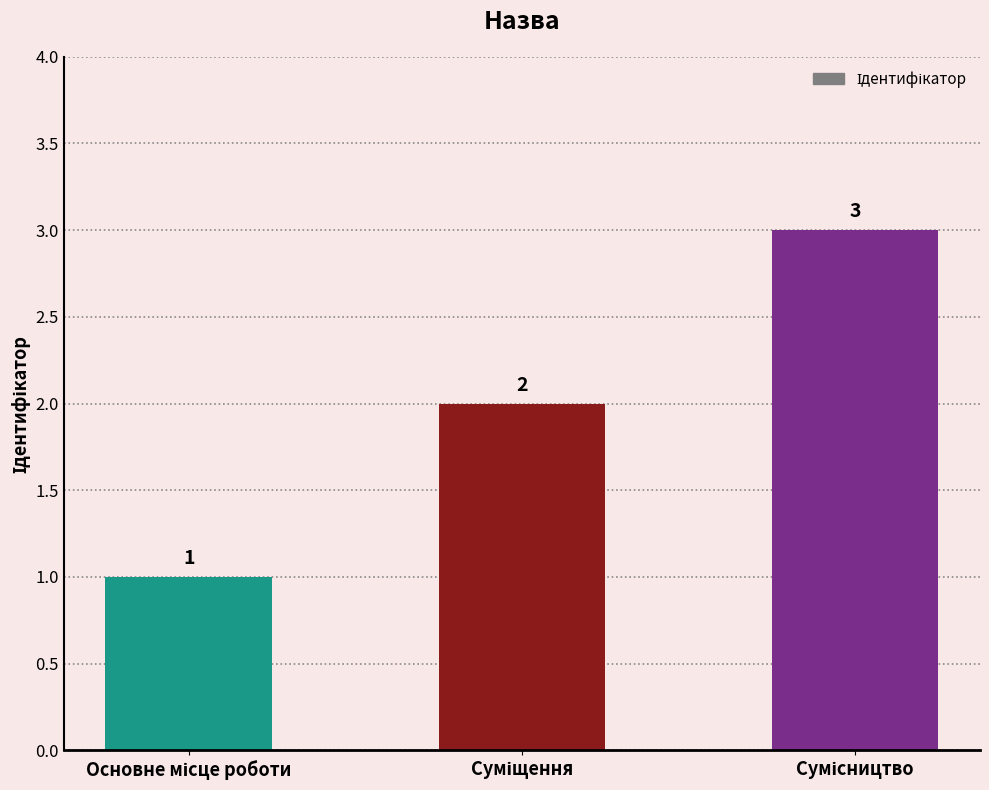

What is the maximum value shown in the chart?

3